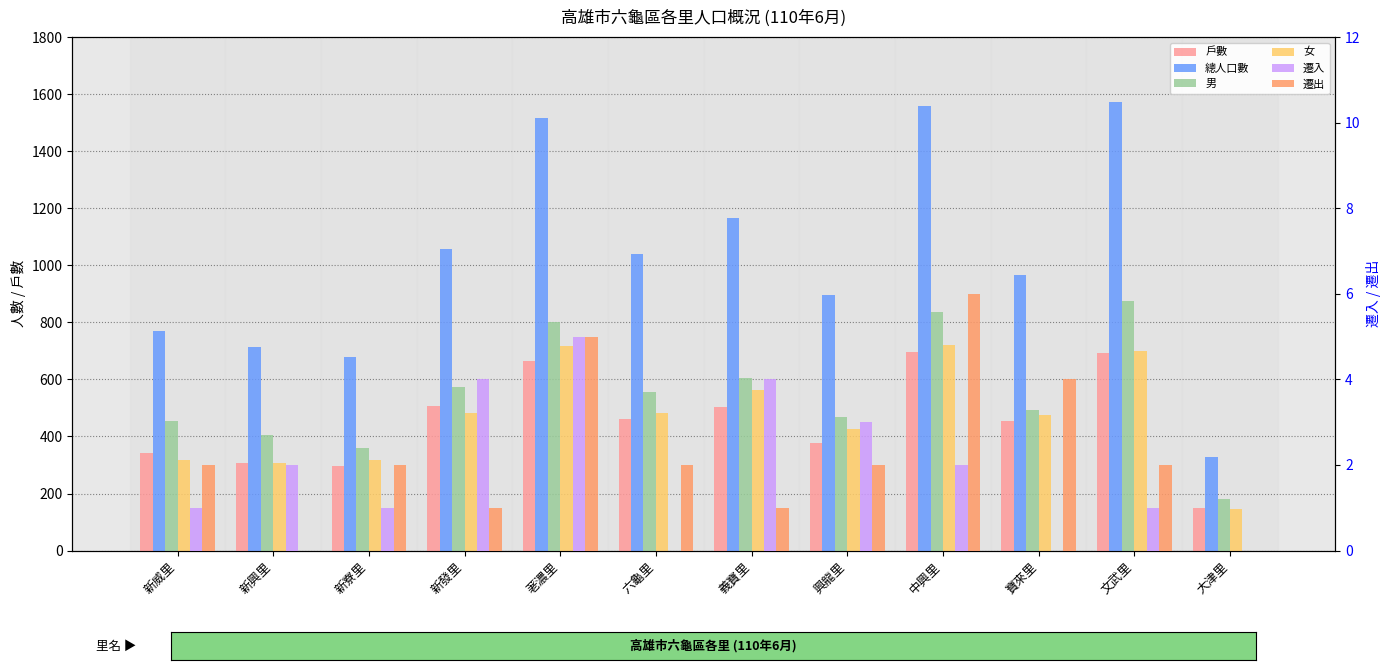

How many groups of bars are there?

12